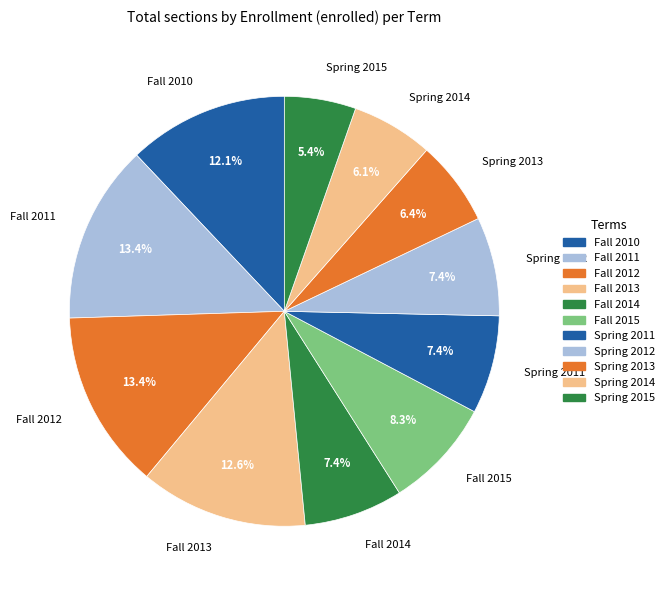

True or false: Fall 2015 accounts for 8% of the total.

True